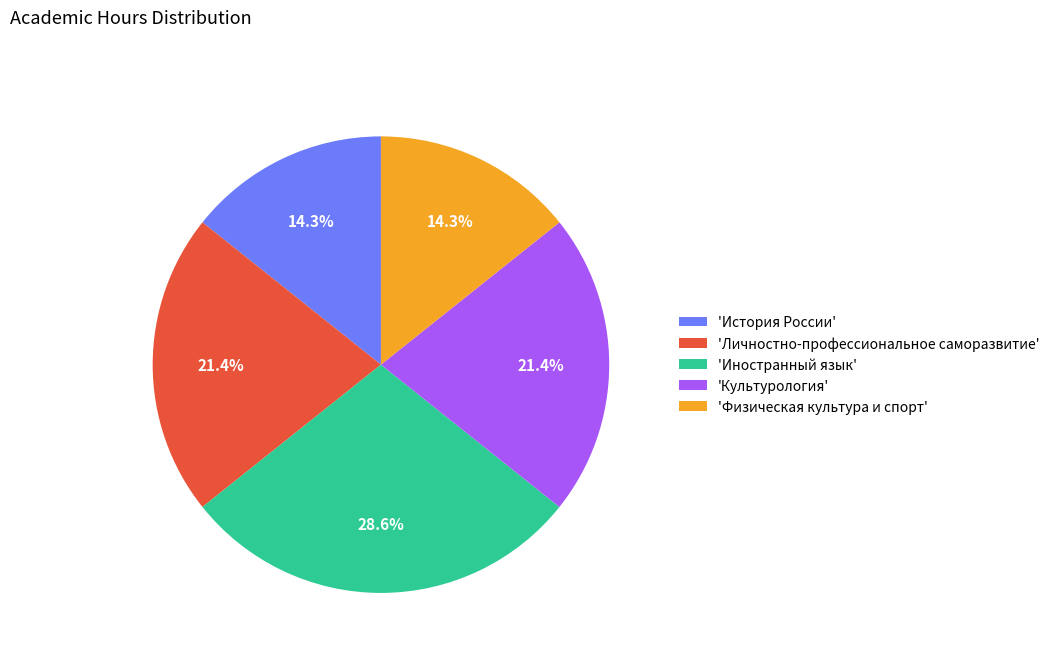

How much of the chart is everything except 'Иностранный язык'?

71.4%